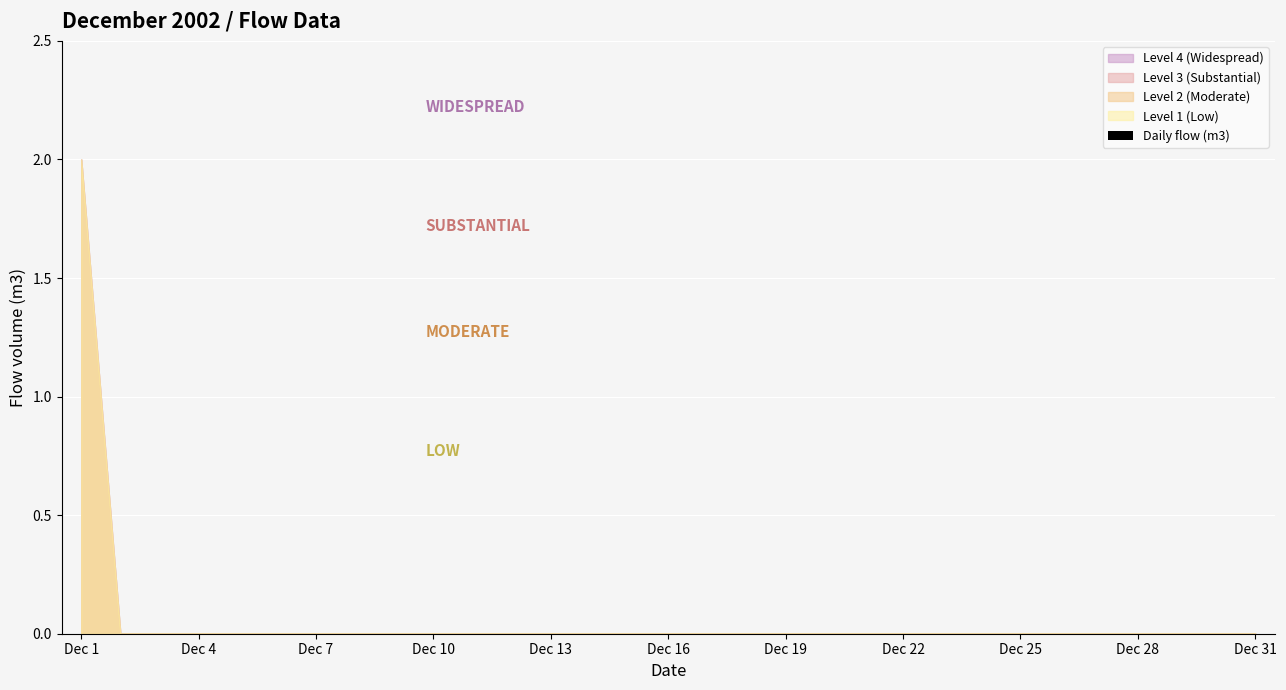

Which series changed the most between 2002/12/11 and 2002/12/24?

Level 4 (Widespread)